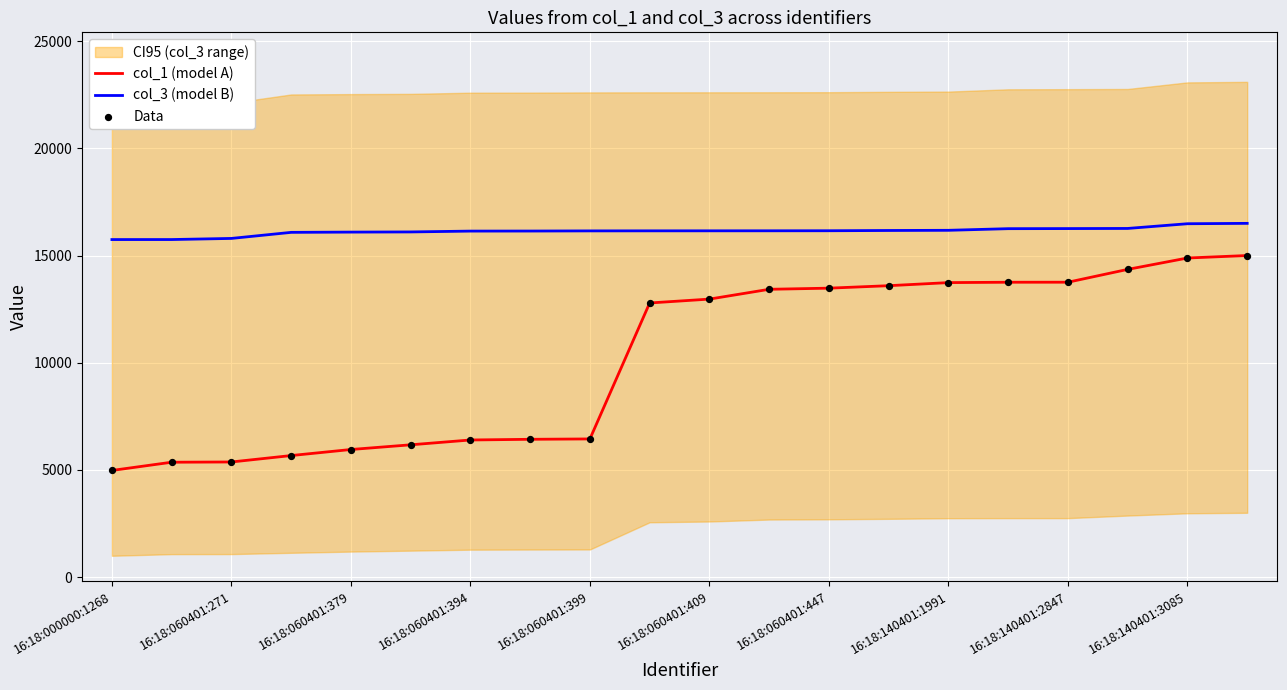

Is the value of col_1 (model A) at 16:18:060401:409 greater than the value of col_3 (model B) at 16:18:060401:379?

No